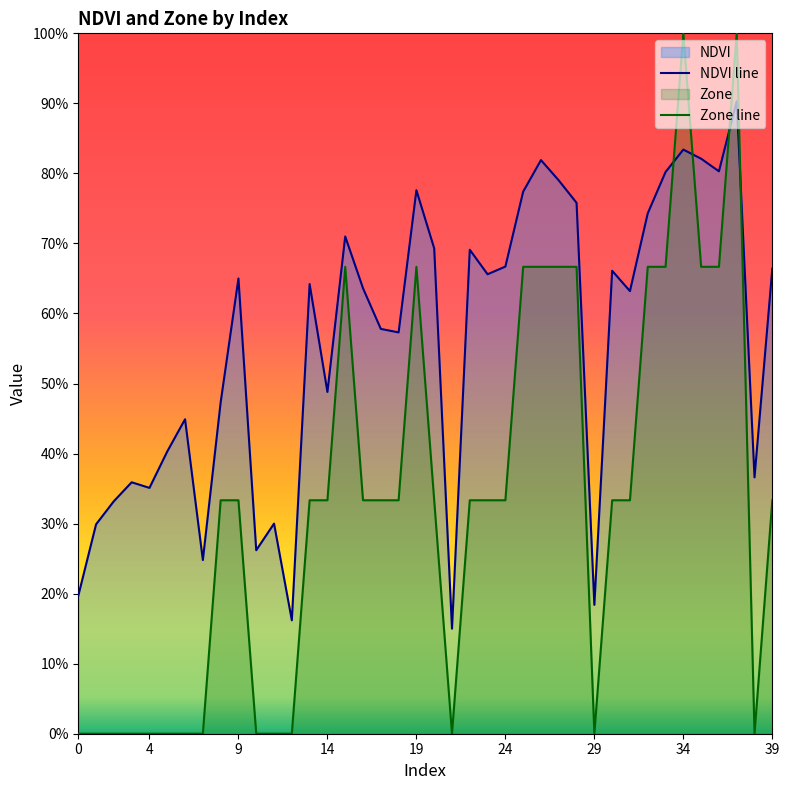

Reading right to left, list all the values displayed in this chart.

NDVI line: 0.7	0.4	0.9	0.8	0.8	0.8	0.8	0.7	0.6	0.7	0.2	0.8	0.8	0.8	0.8	0.7	0.7	0.7	0.2	0.7	0.8	0.6	0.6	0.6	0.7	0.5	0.6	0.2	0.3	0.3	0.6	0.5	0.2	0.4	0.4	0.4	0.4	0.3	0.3	0.2
Zone line: 0.3	0.0	1.0	0.7	0.7	1.0	0.7	0.7	0.3	0.3	0.0	0.7	0.7	0.7	0.7	0.3	0.3	0.3	0.0	0.3	0.7	0.3	0.3	0.3	0.7	0.3	0.3	0.0	0.0	0.0	0.3	0.3	0.0	0.0	0.0	0.0	0.0	0.0	0.0	0.0